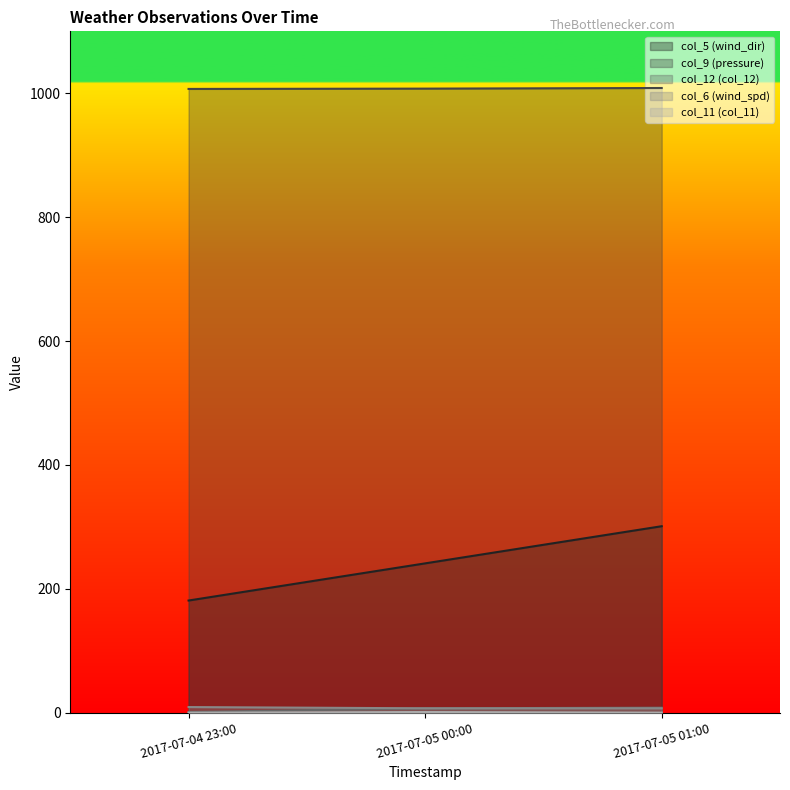

Rank the series by their maximum value, from highest to lowest.

col_9 (pressure), col_5 (wind_dir), col_6 (wind_spd), col_12 (col_12), col_11 (col_11)